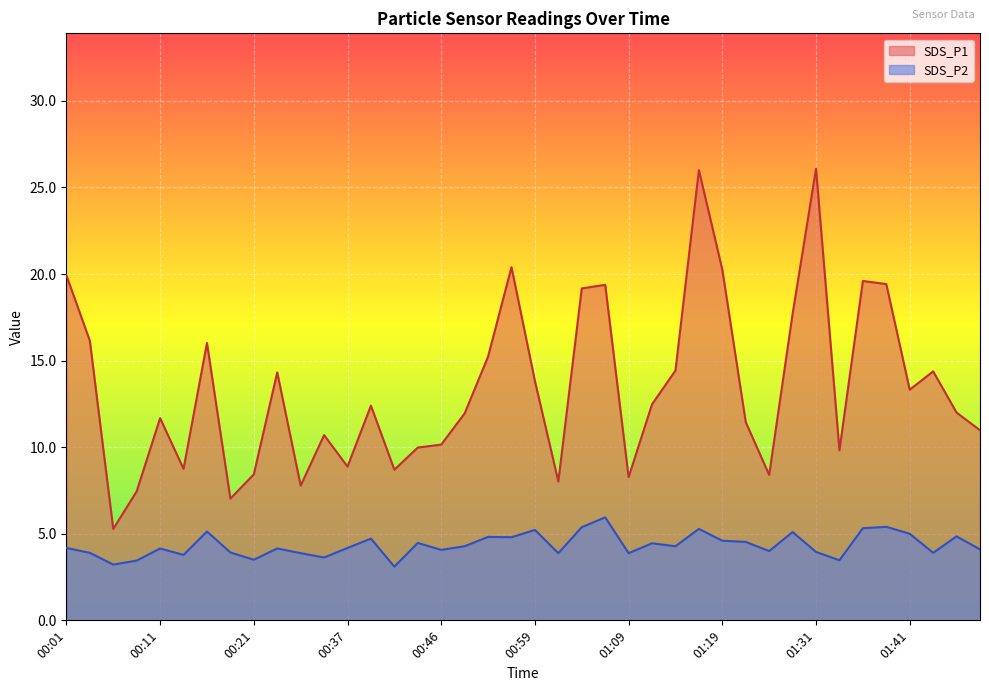

Which series has the widest spread of values?

SDS_P1